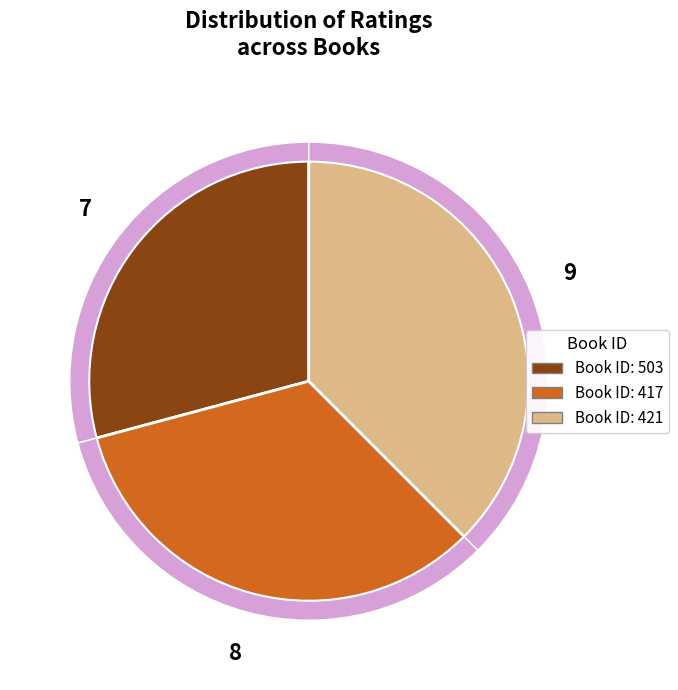

Does 417 account for over 50% of the chart?

No